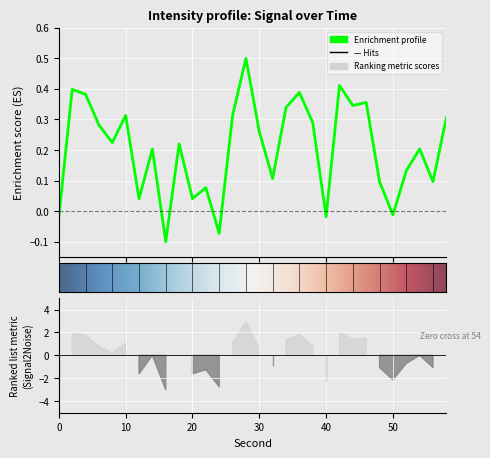

Which has a higher value, 34 or 20?

34